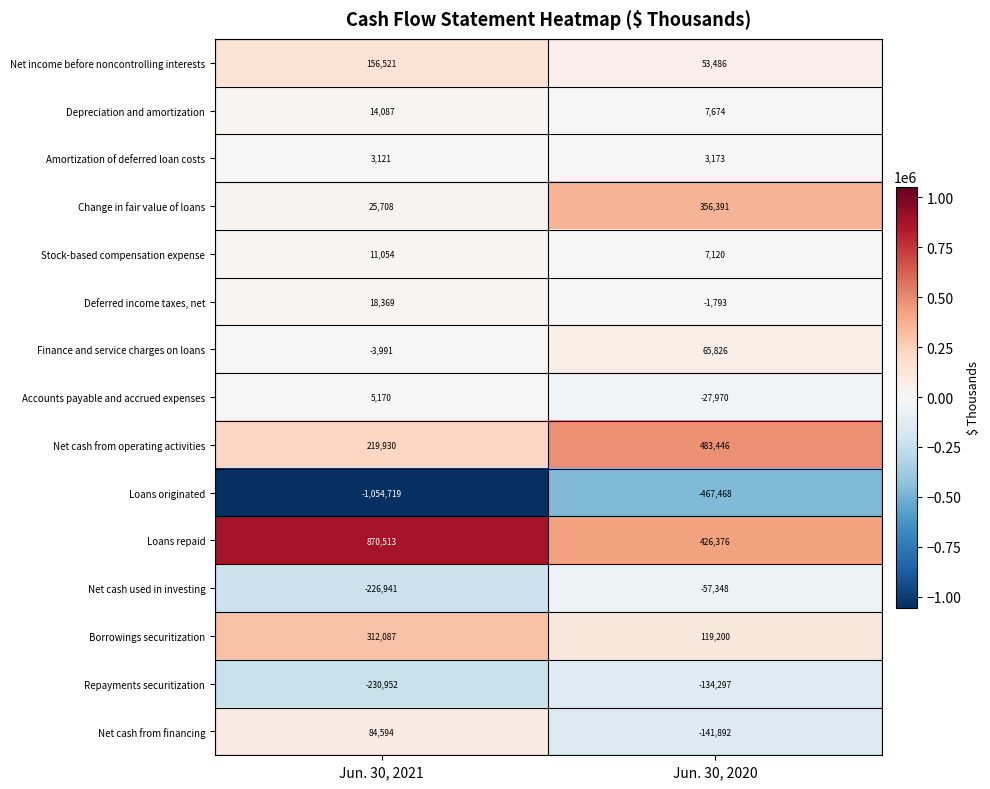

What is the minimum value for Net cash from operating activities?

219930